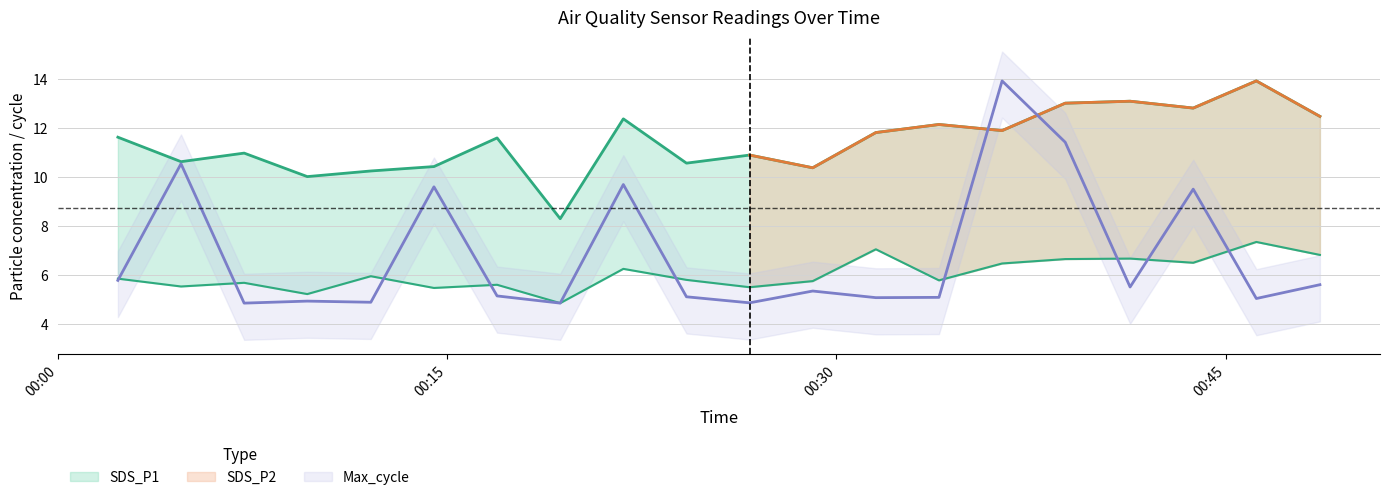

True or false: SDS_P2 has more than 2 points higher than both neighbors.

True